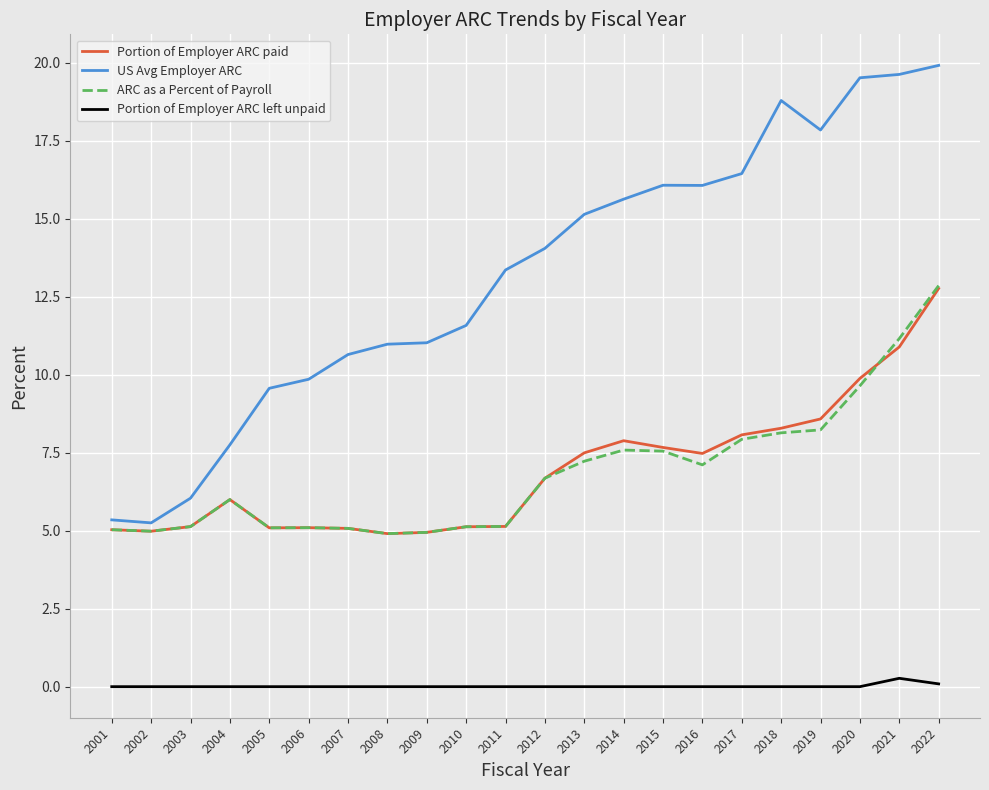

Is the value of US Avg Employer ARC at 2002 greater than the value of Portion of Employer ARC left unpaid at 2004?

Yes